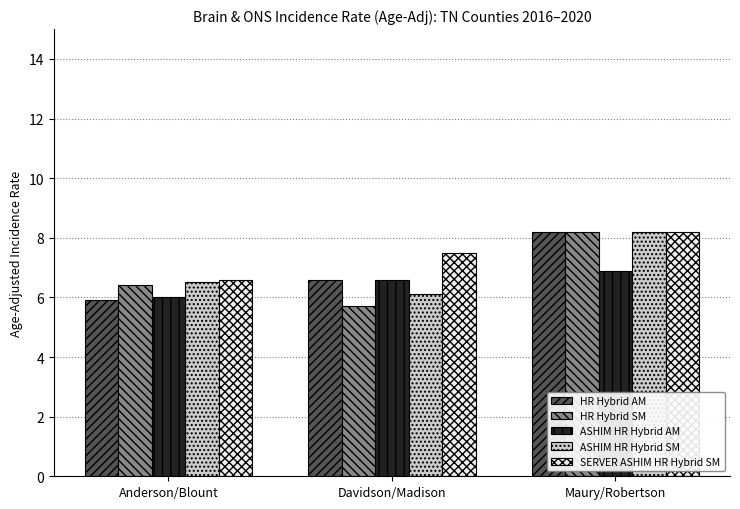

Is it true that HR Hybrid SM equals 5.7 at Davidson/Madison?

True